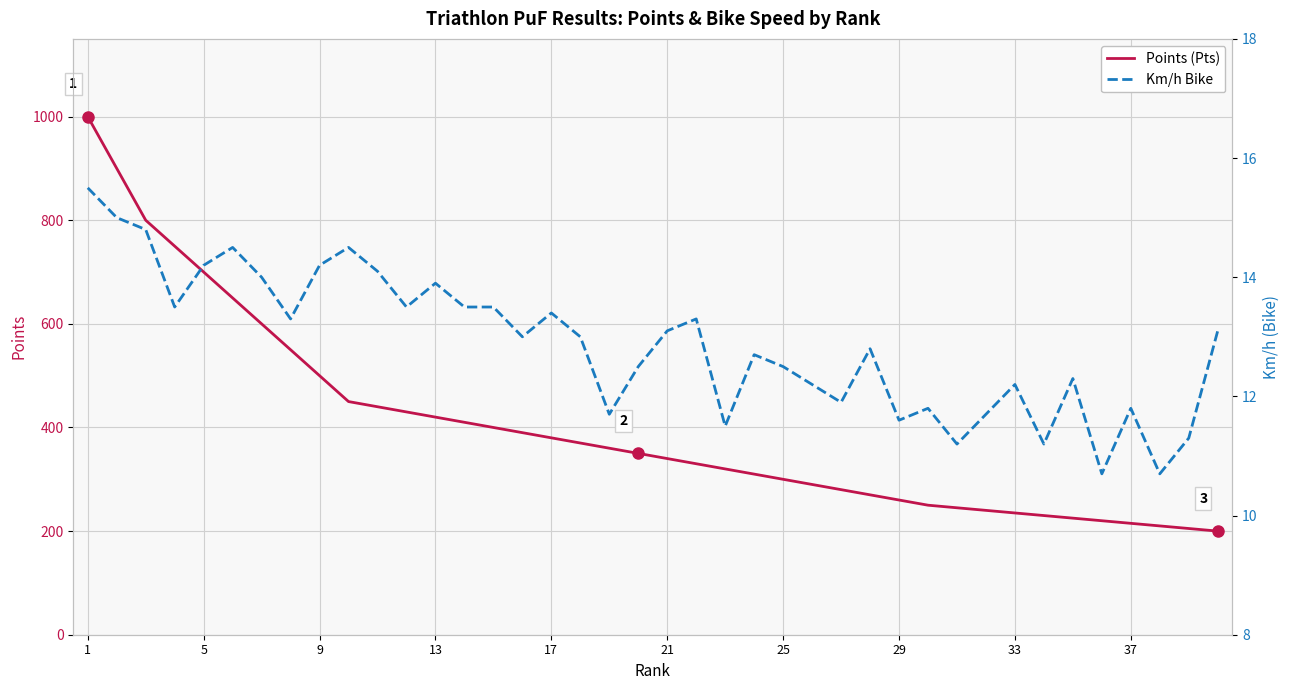

What is the highest value of the Points (Pts) series?

1000